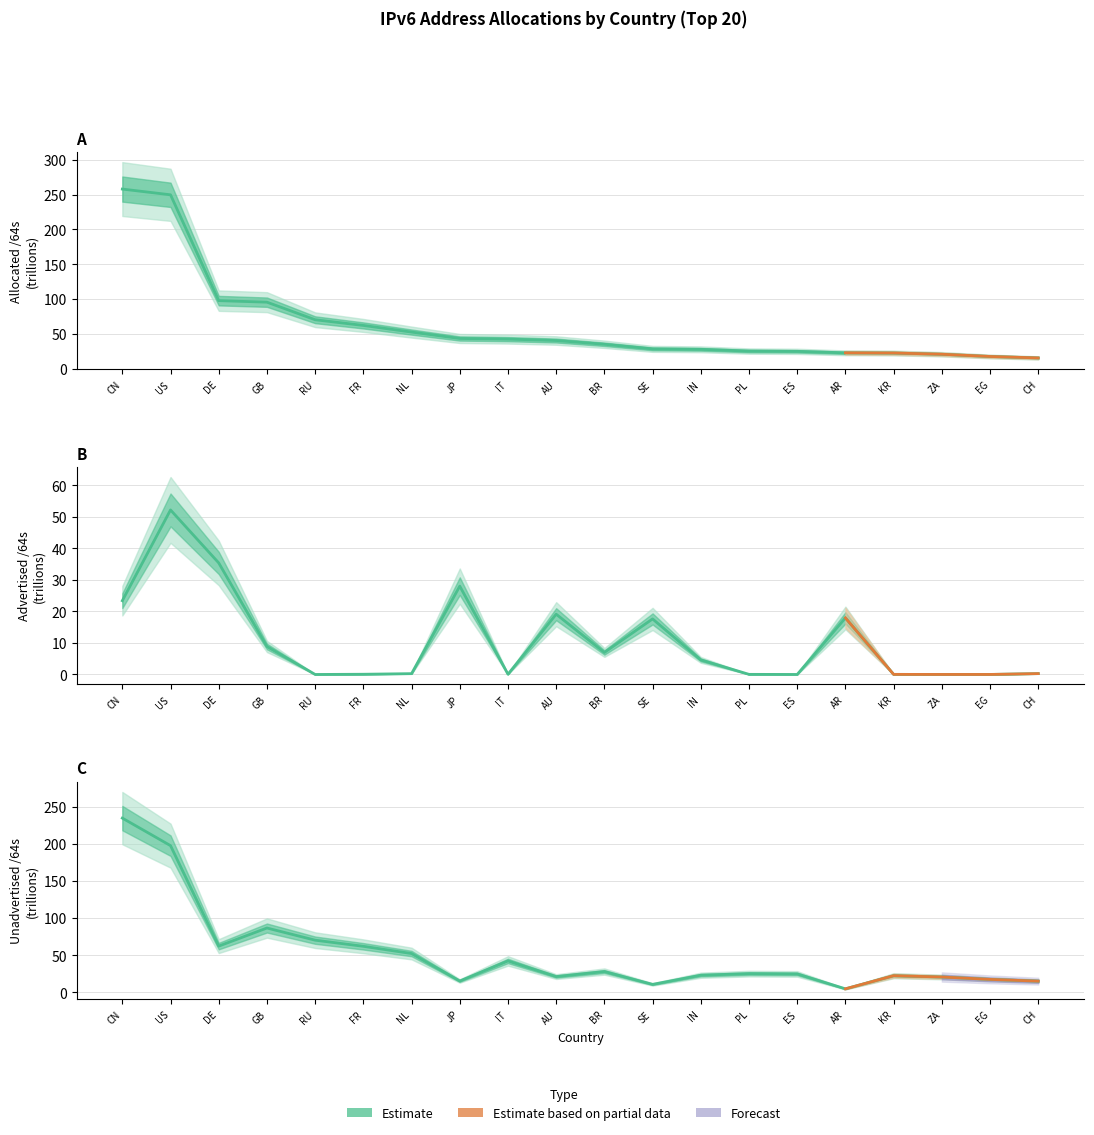

At which category does Advertised /64s reach its first local peak?

US